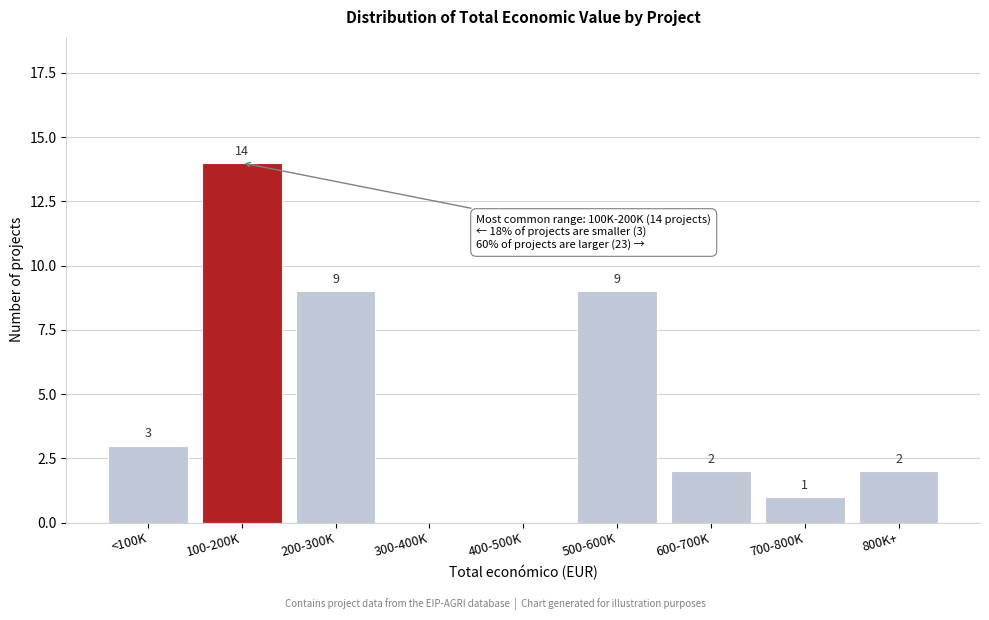

Reading left to right, transcribe all the data shown in this chart.

<100K=3	100-200K=14	200-300K=9	300-400K=0	400-500K=0	500-600K=9	600-700K=2	700-800K=1	800K+=2